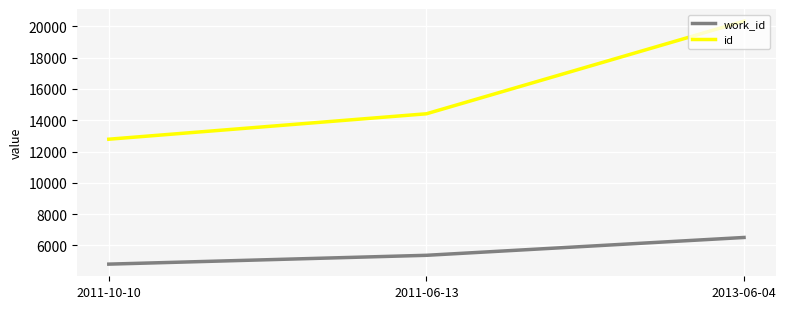

Reading right to left, transcribe all the data shown in this chart.

work_id: 6506	5366	4802
id: 20333	14412	12787